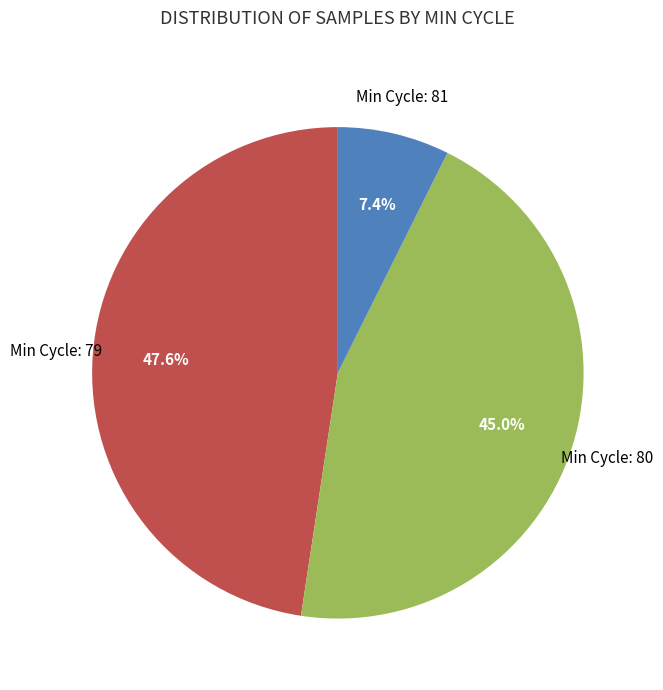

Is there any slice that represents more than half of the pie?

No